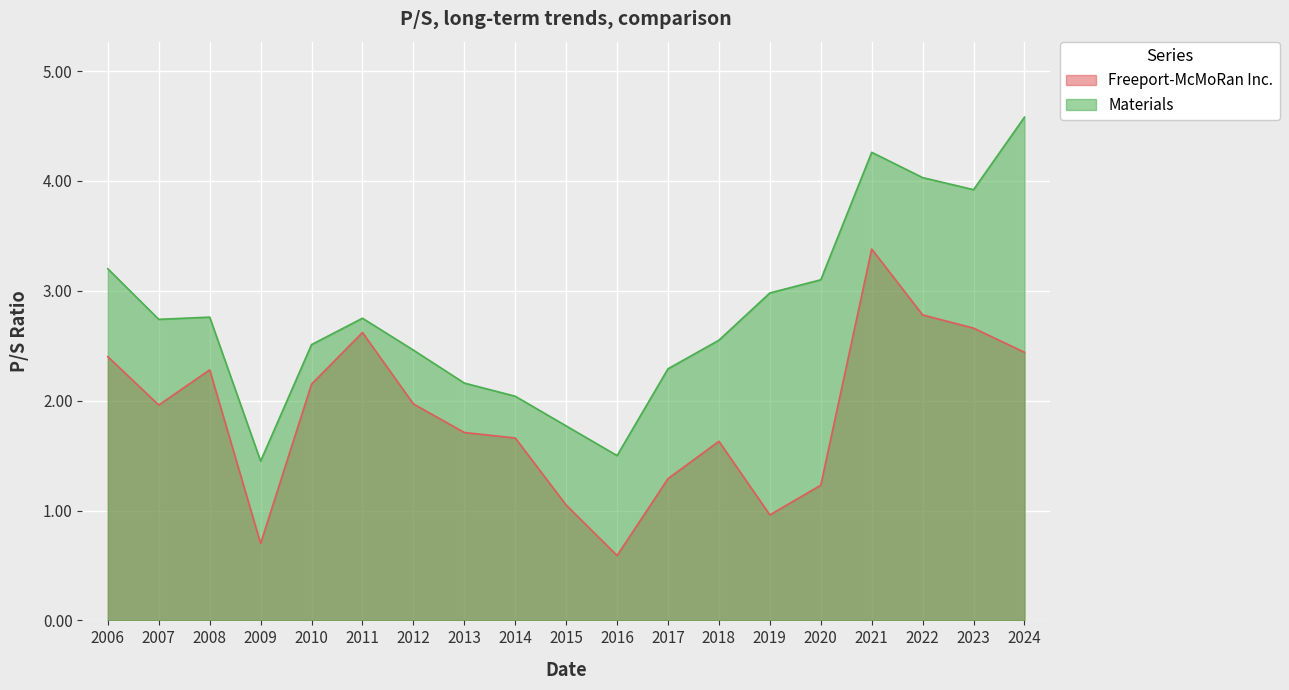

What is the difference between the maximum and minimum values in the Freeport-McMoRan Inc. series?

2.8